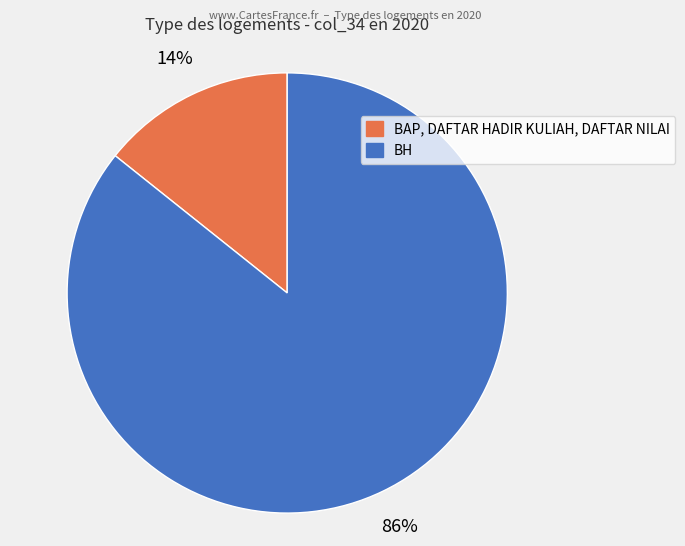

What is the majority slice?

BH